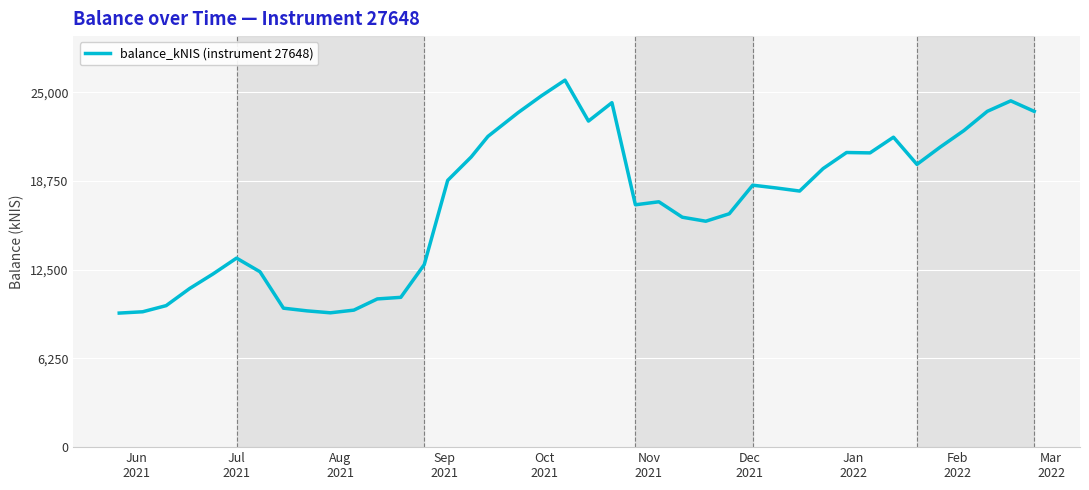

What is the greatest value displayed?

25865.0